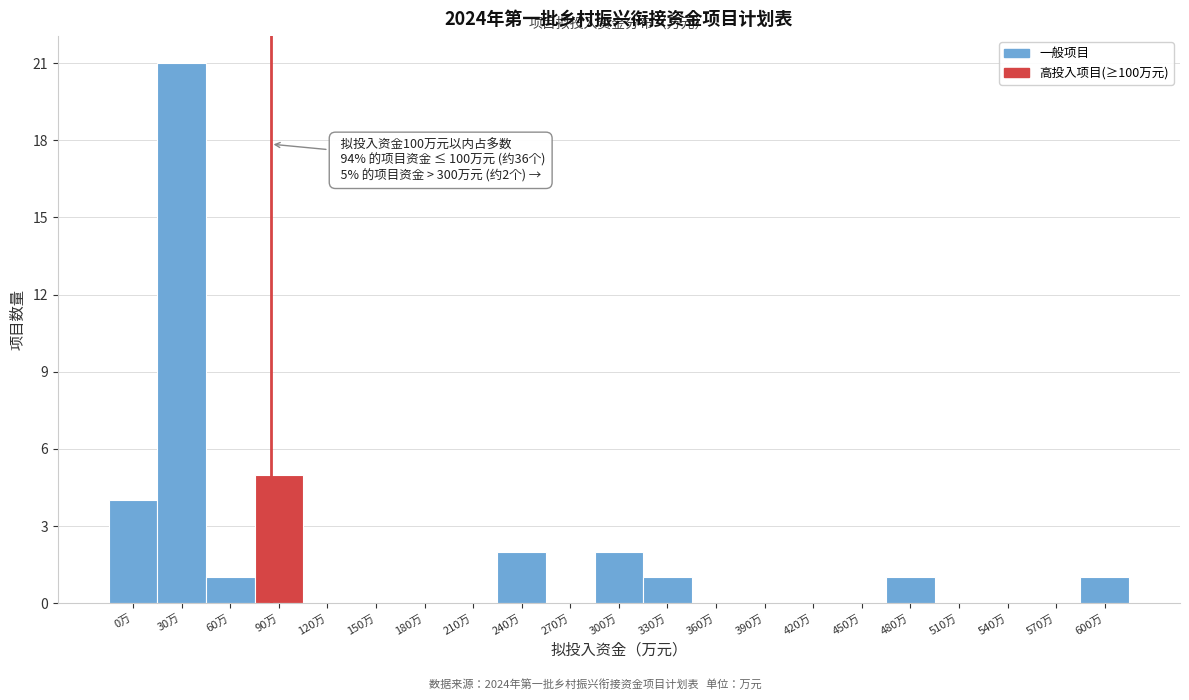

Reading left to right, transcribe all the data shown in this chart.

0万=4	30万=21	60万=1	90万=5	120万=0	150万=0	180万=0	210万=0	240万=2	270万=0	300万=2	330万=1	360万=0	390万=0	420万=0	450万=0	480万=1	510万=0	540万=0	570万=0	600万=1